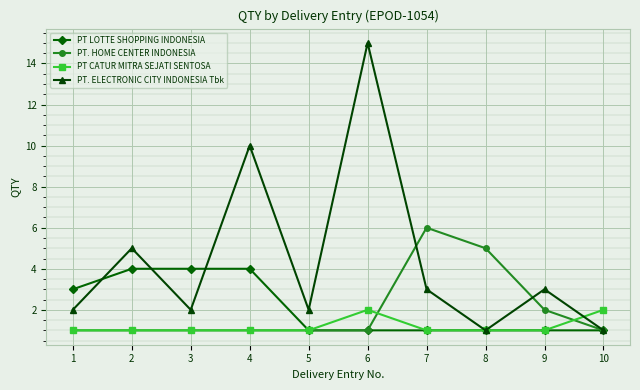

Is the value of PT. HOME CENTER INDONESIA at 5 greater than the value of PT. ELECTRONIC CITY INDONESIA Tbk at 6?

No